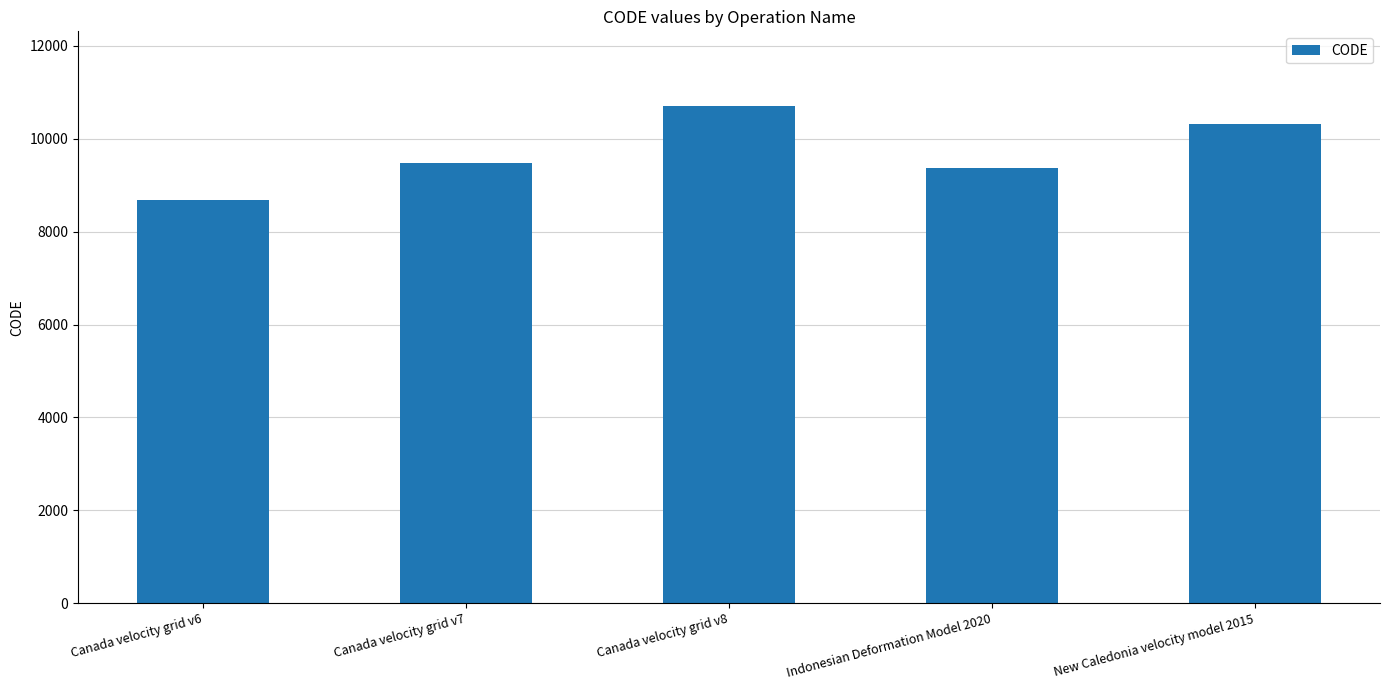

Between Indonesian Deformation Model 2020 and Canada velocity grid v8, which is larger?

Canada velocity grid v8